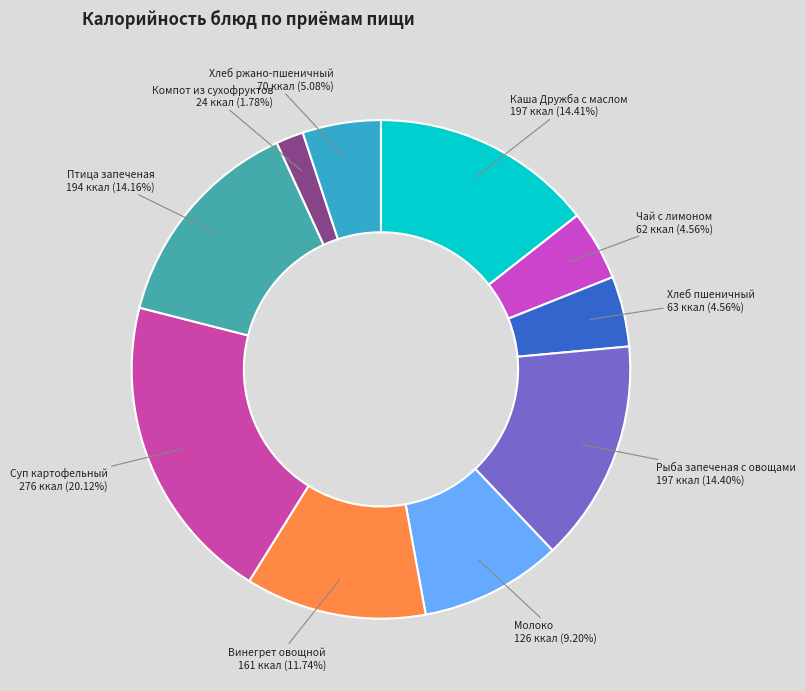

To the nearest percent, what percentage of the pie is Хлеб пшеничный?

5%